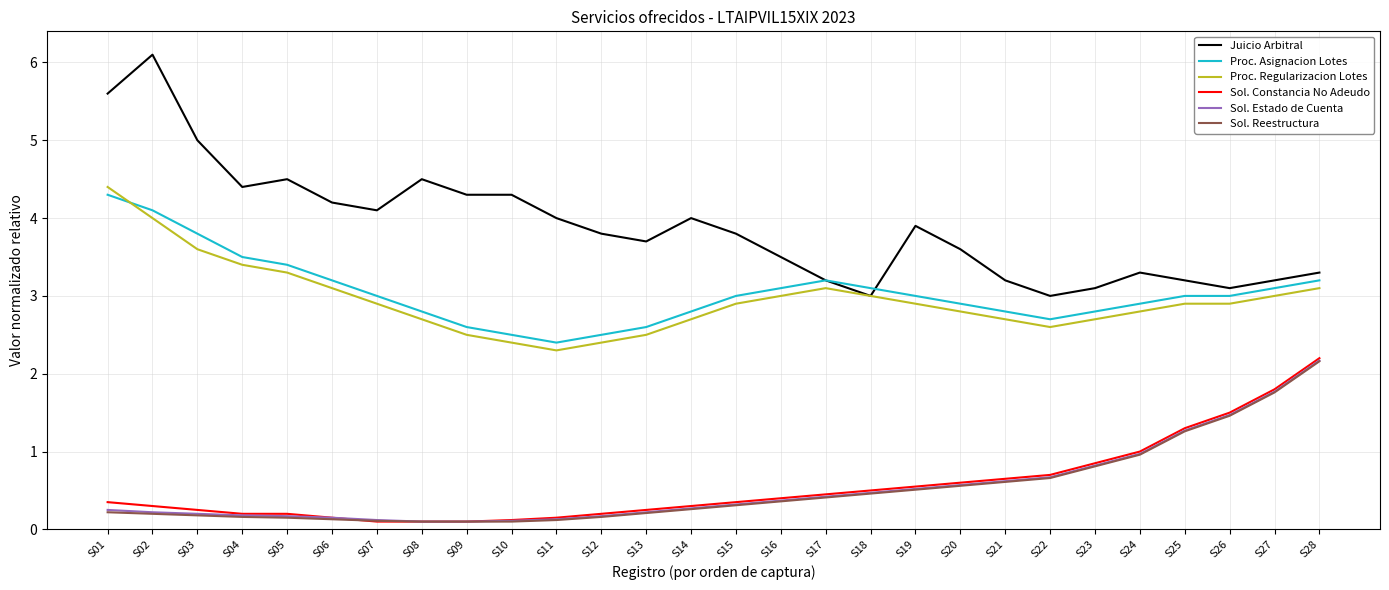

True or false: Proc. Regularizacion Lotes and Sol. Estado de Cuenta cross at least once.

False